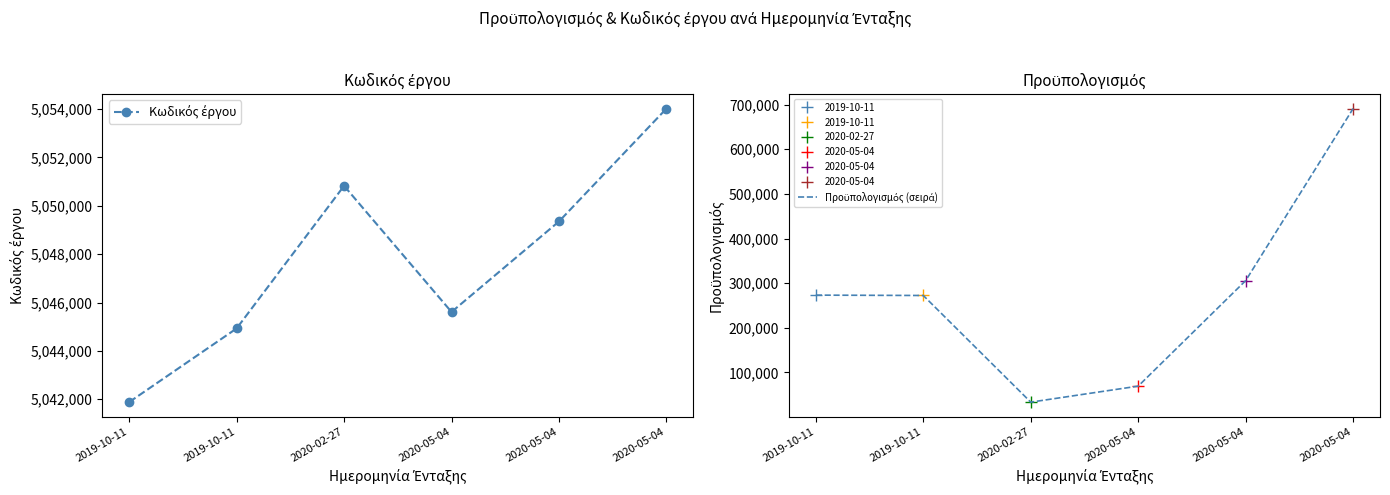

List the labels in order of Κωδικός έργου value, largest first.

2020-05-04, 2020-02-27, 2020-05-04, 2020-05-04, 2019-10-11, 2019-10-11